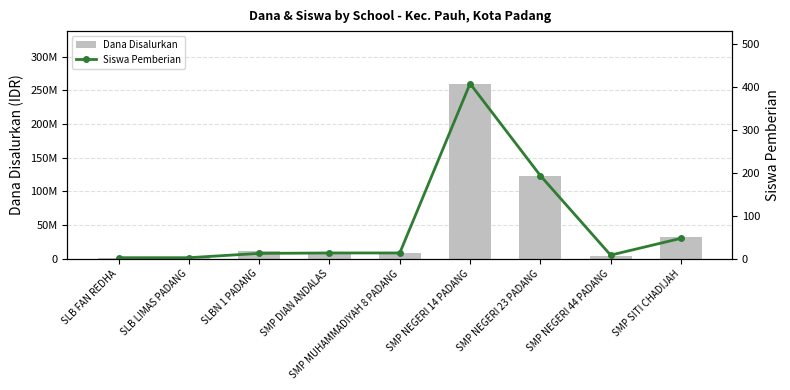

Does the chart contain stacked bars?

No